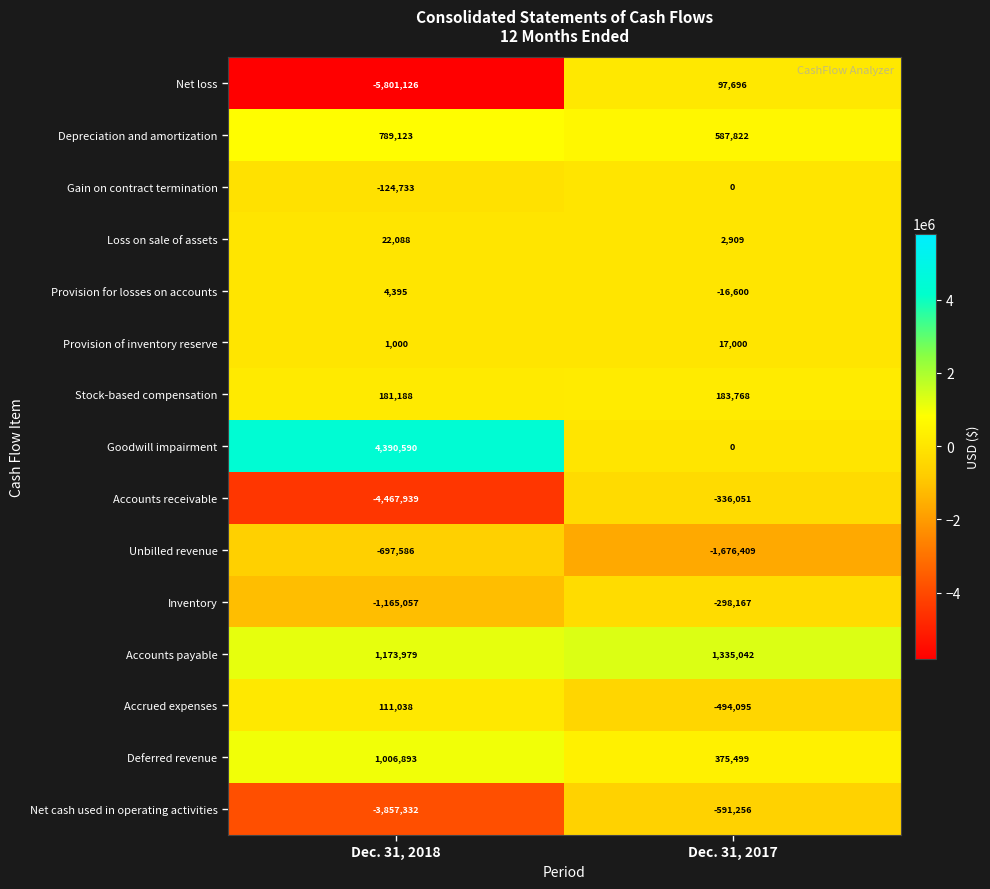

What is the total value across all series at Dec. 31, 2018?

-8433479